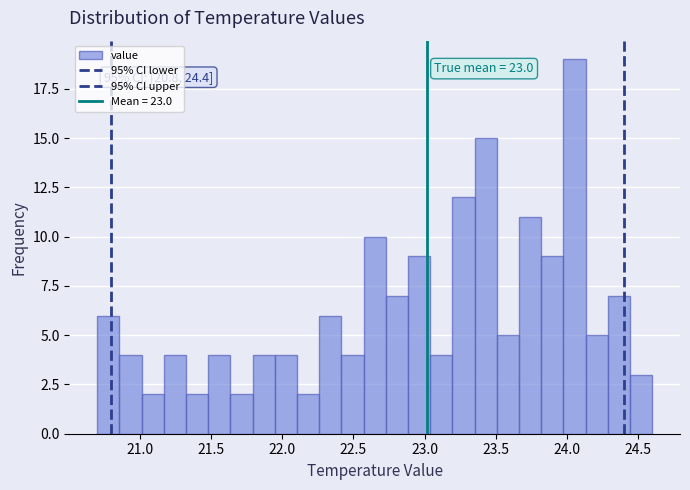

Around what value on the x-axis is the tallest bar? Give the approximate position of its centre, as read against the axis.

24.05